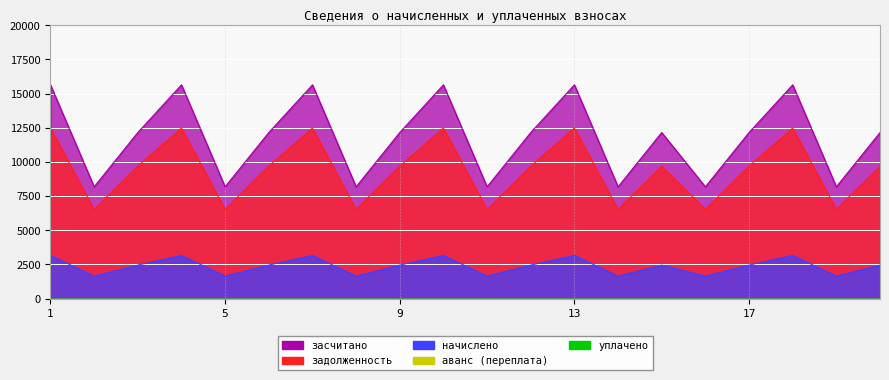

At which category is the sum across all series the highest?

1